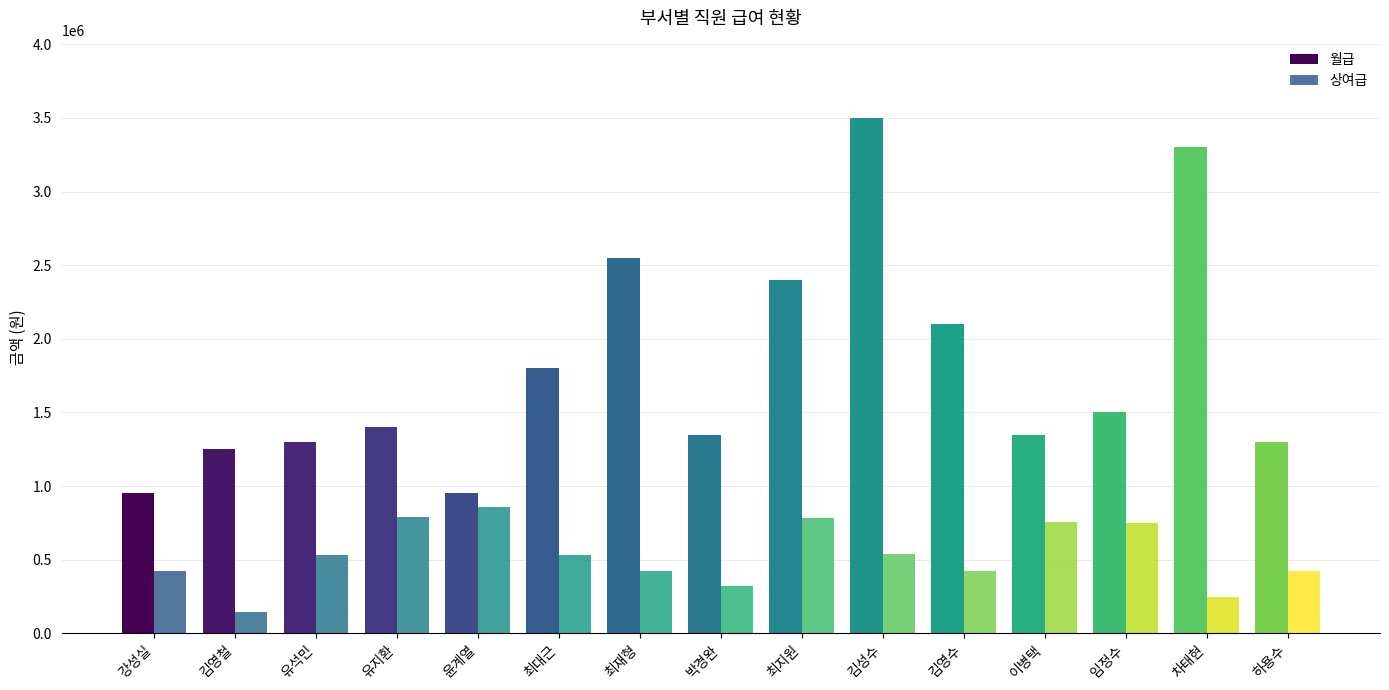

How many data points in 월급 are less than 1400000?

7